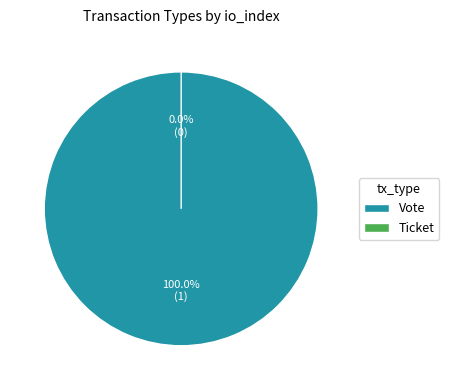

What percentage is the Vote slice, to the nearest percent?

100%